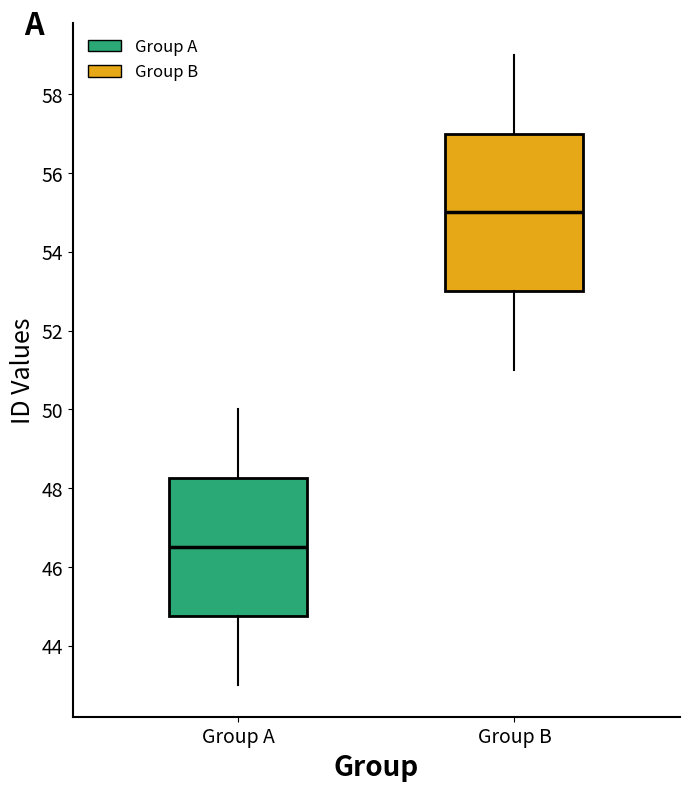

Where does the median line of the box for Group A sit on the y-axis? The values are not printed on the chart, so give them approximately, as read against the axis.

46.6